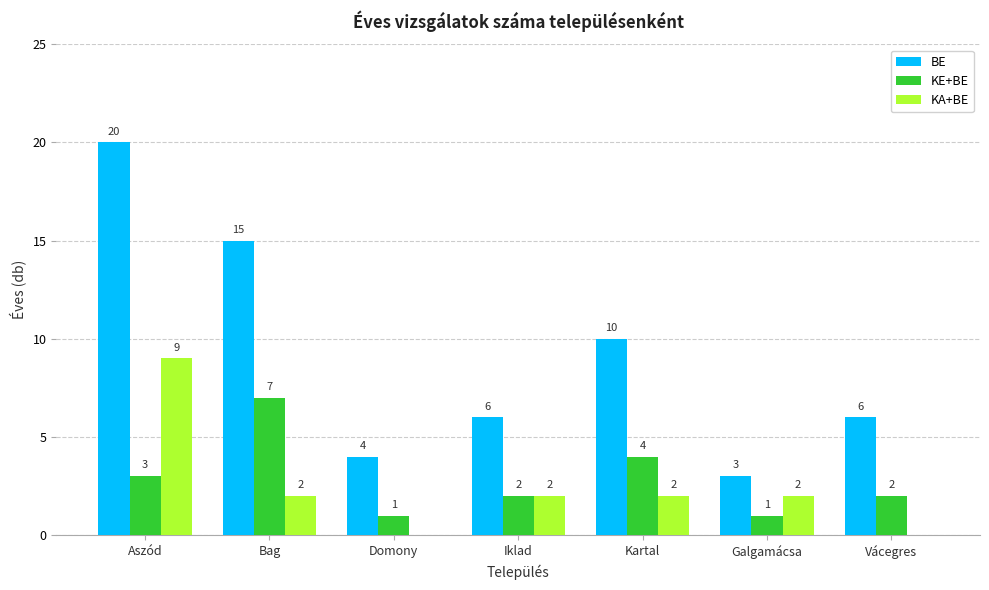

Reading right to left, transcribe all the data shown in this chart.

BE: 6	3	10	6	4	15	20
KE+BE: 2	1	4	2	1	7	3
KA+BE: 0	2	2	2	0	2	9